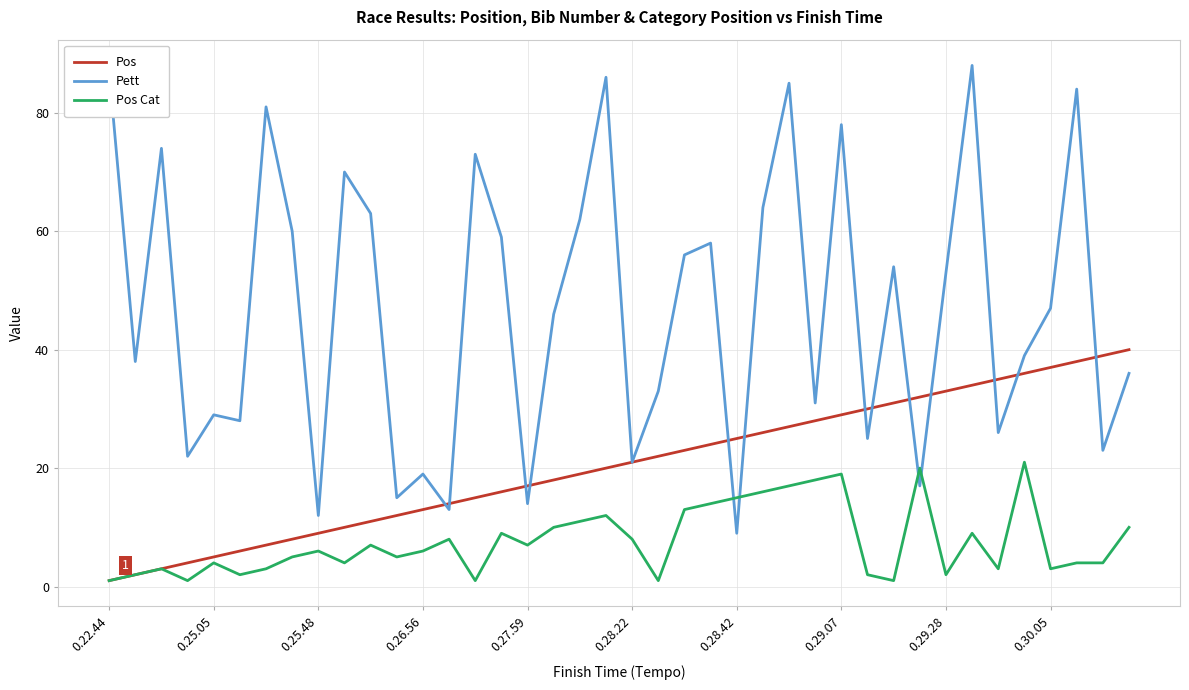

List the series in order of their overall mean, lowest first.

Pos Cat, Pos, Pett